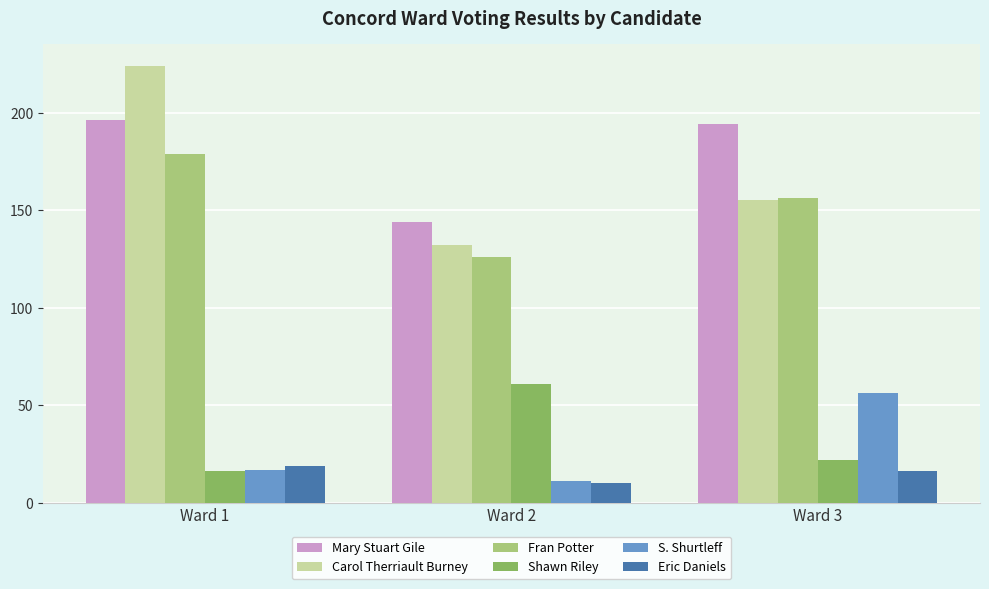

Where is Shawn Riley nearest to the value 38?

Ward 3